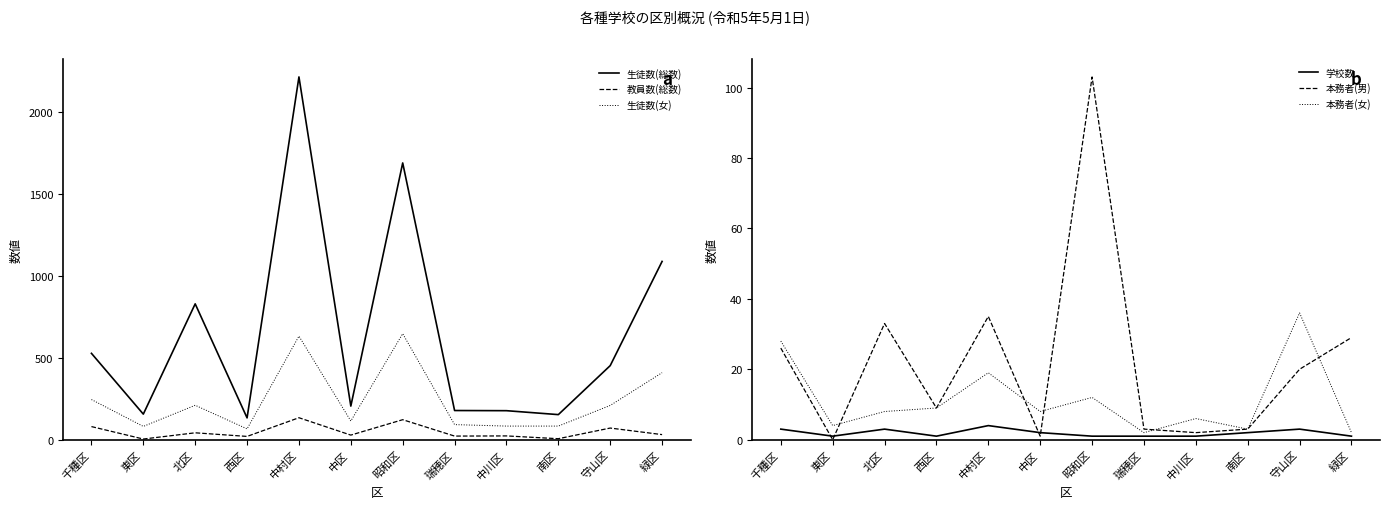

How many lines are shown in the chart?

6